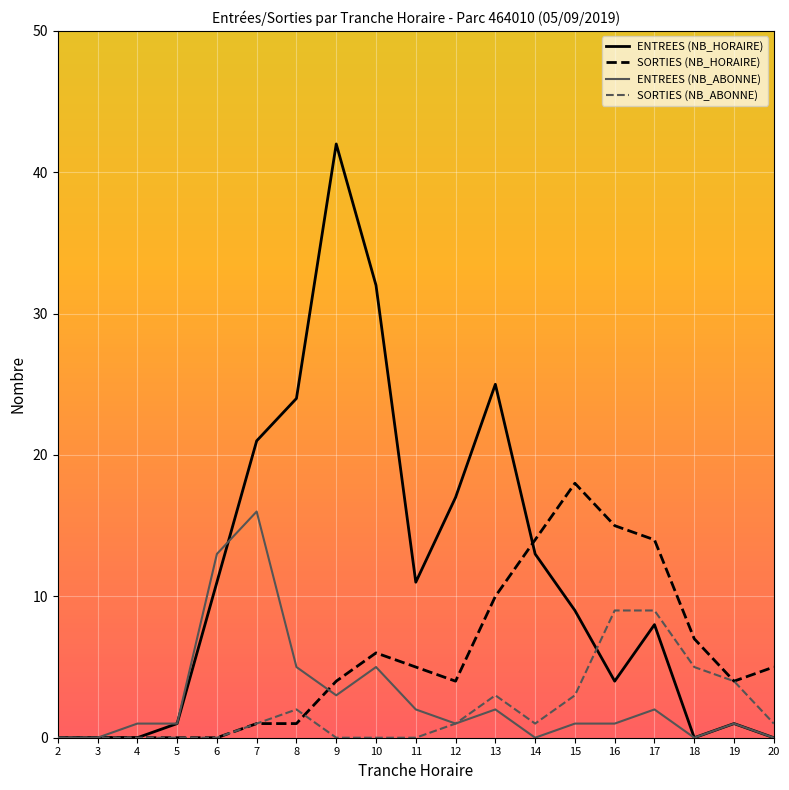

Reading left to right, what are all the values shown in this chart?

ENTREES (NB_HORAIRE): 2=0	3=0	4=0	5=1	6=11	7=21	8=24	9=42	10=32	11=11	12=17	13=25	14=13	15=9	16=4	17=8	18=0	19=1	20=0
SORTIES (NB_HORAIRE): 2=0	3=0	4=0	5=0	6=0	7=1	8=1	9=4	10=6	11=5	12=4	13=10	14=14	15=18	16=15	17=14	18=7	19=4	20=5
ENTREES (NB_ABONNE): 2=0	3=0	4=1	5=1	6=13	7=16	8=5	9=3	10=5	11=2	12=1	13=2	14=0	15=1	16=1	17=2	18=0	19=1	20=0
SORTIES (NB_ABONNE): 2=0	3=0	4=0	5=0	6=0	7=1	8=2	9=0	10=0	11=0	12=1	13=3	14=1	15=3	16=9	17=9	18=5	19=4	20=1